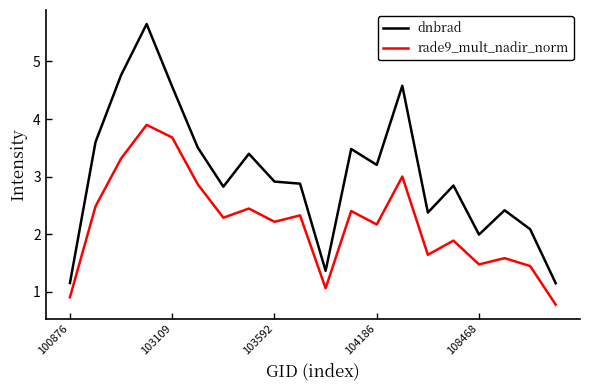

Which series has the largest total across all categories?

dnbrad